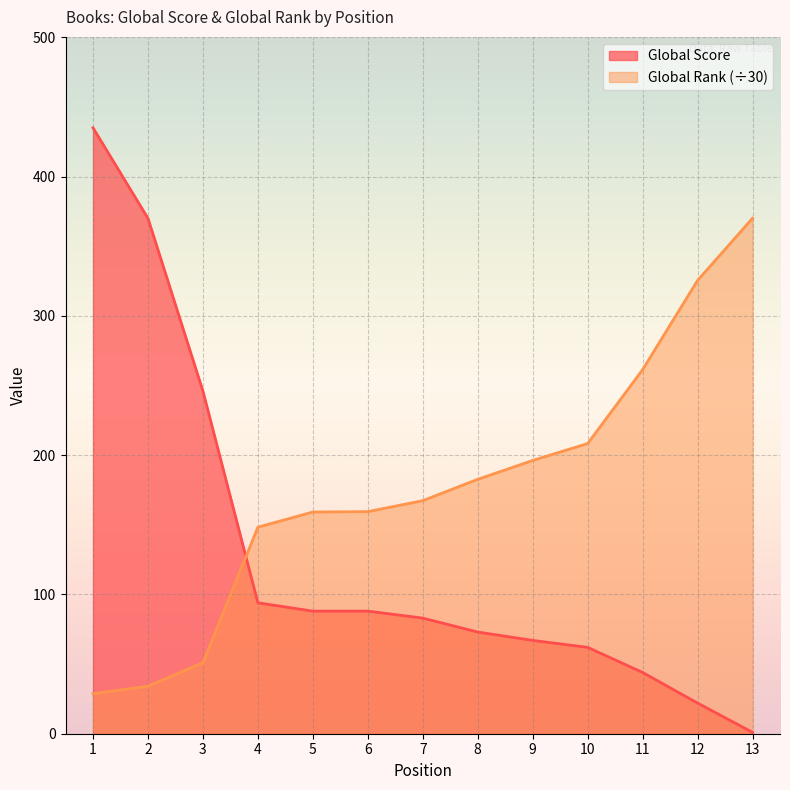

Rank the categories by Global Score value from lowest to highest.

13, 12, 11, 10, 9, 8, 7, 5, 6, 4, 3, 2, 1